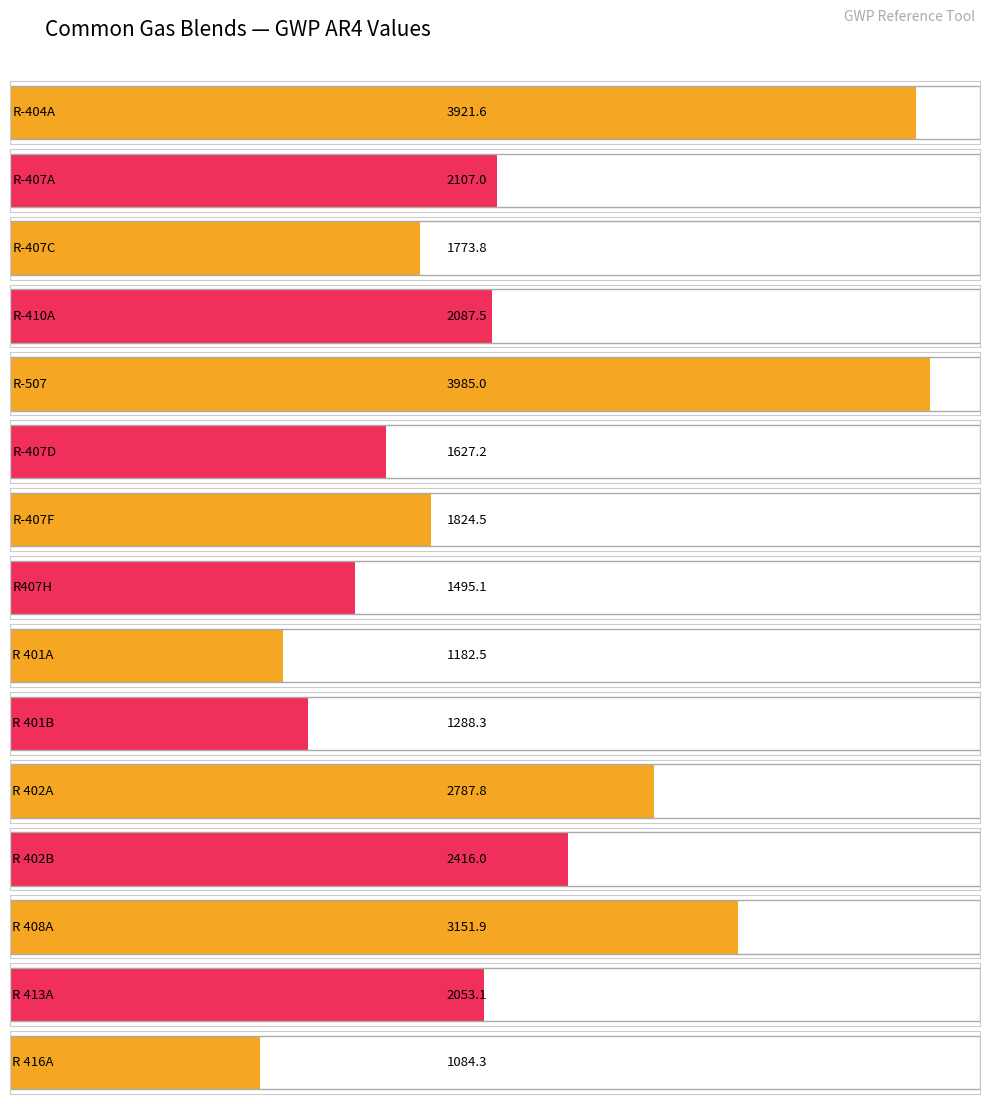

Read the GWP AR4 value at R-507.

3985.0